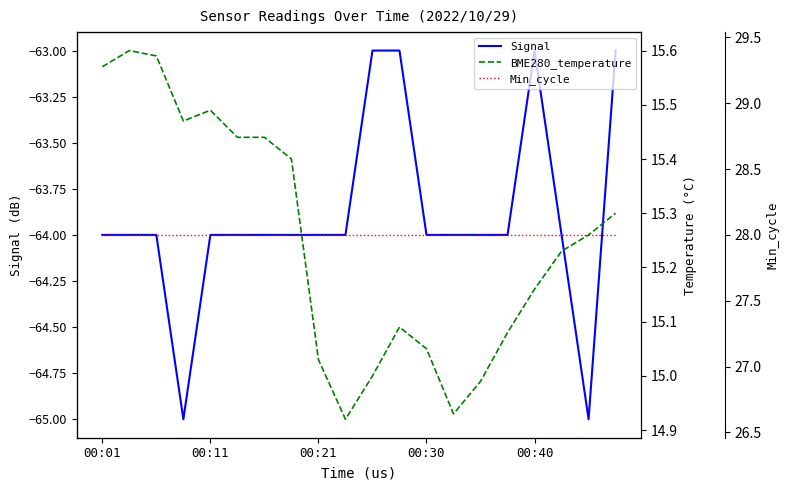

What is the total value across all series at 15?

-20.9